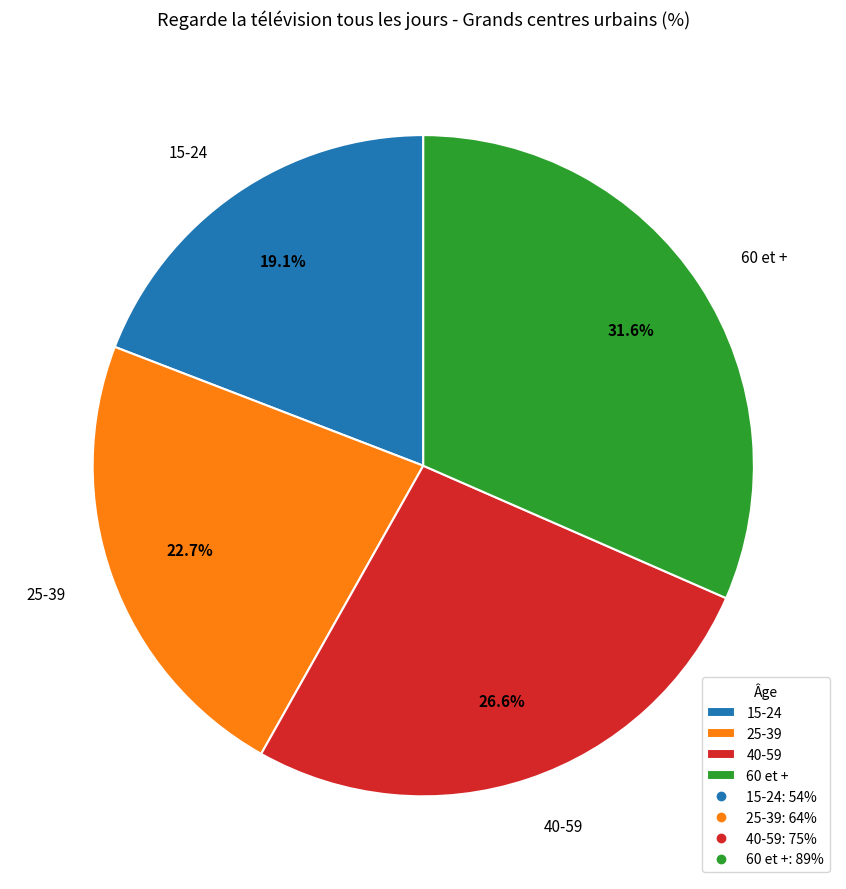

Rank the categories by value from highest to lowest.

60 et +, 40-59, 25-39, 15-24